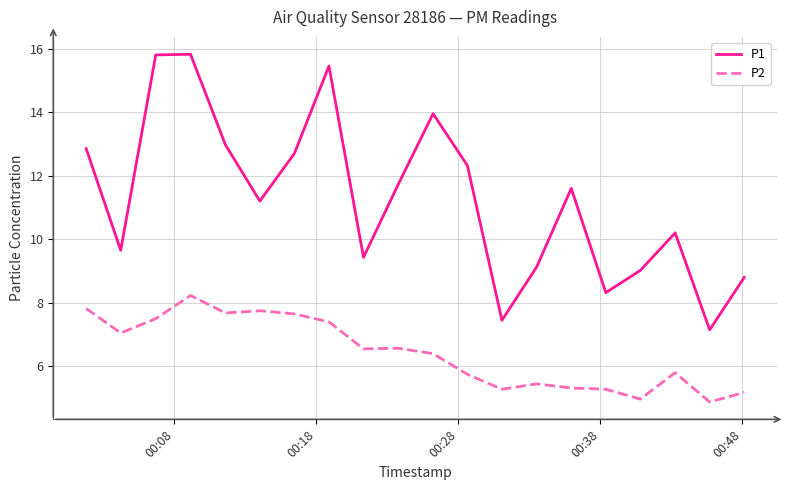

Which series has the widest spread of values?

P1